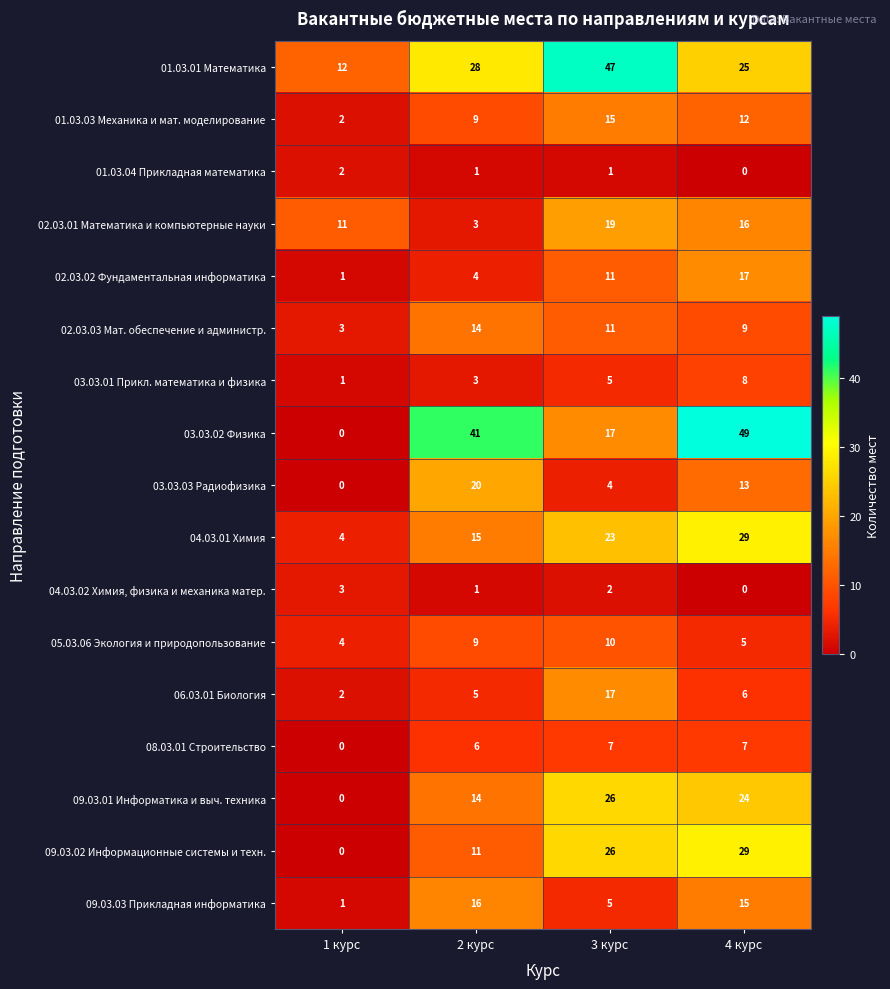

At which label does 09.03.01 Информатика и выч. техника reach its minimum?

1 курс